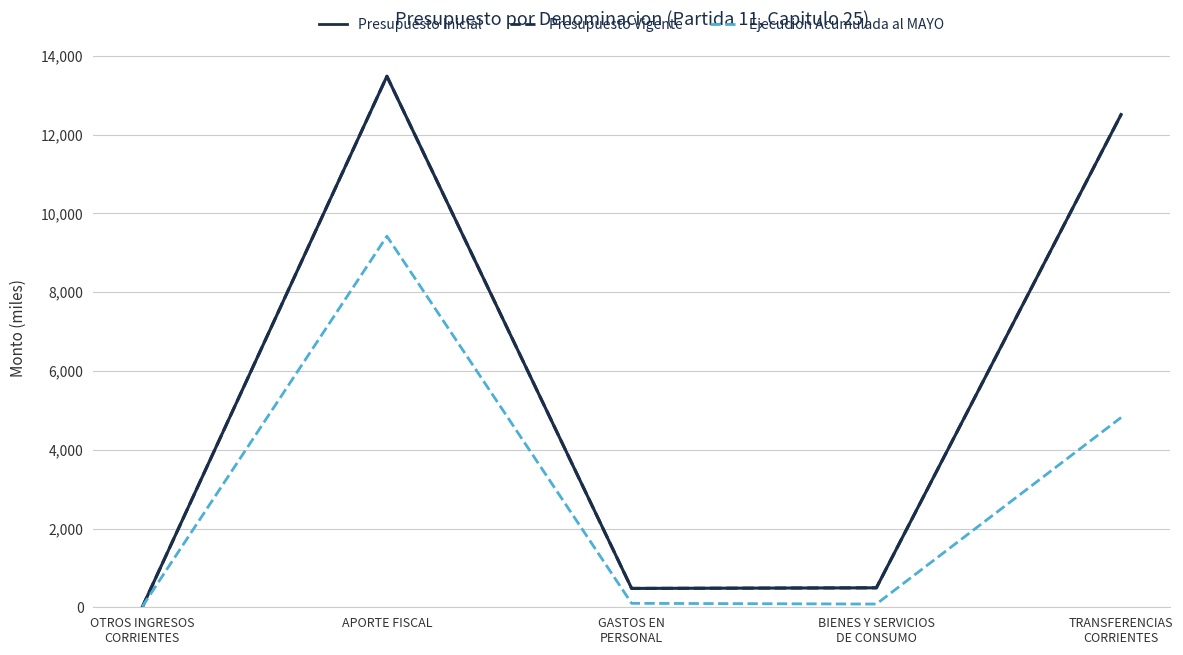

Which series has the widest spread of values?

Presupuesto Inicial